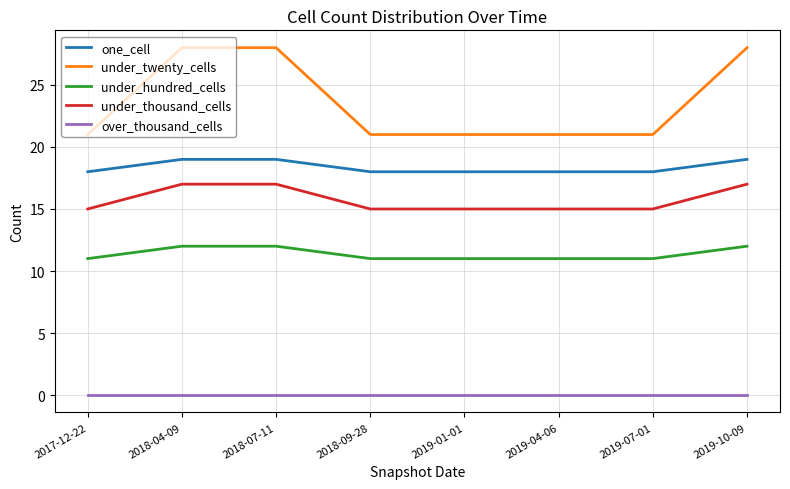

Does the chart have visible grid lines?

Yes